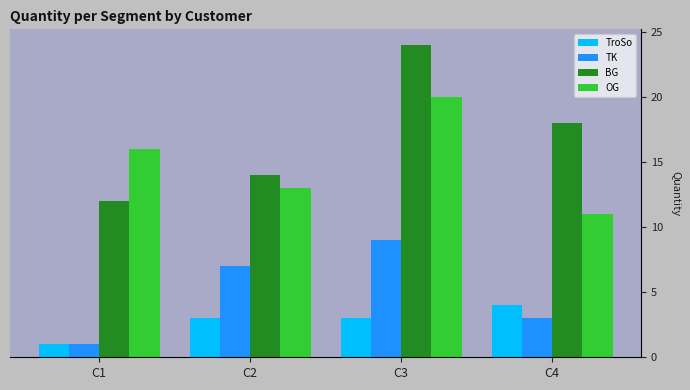

Which category has the lowest value across all series?

C1